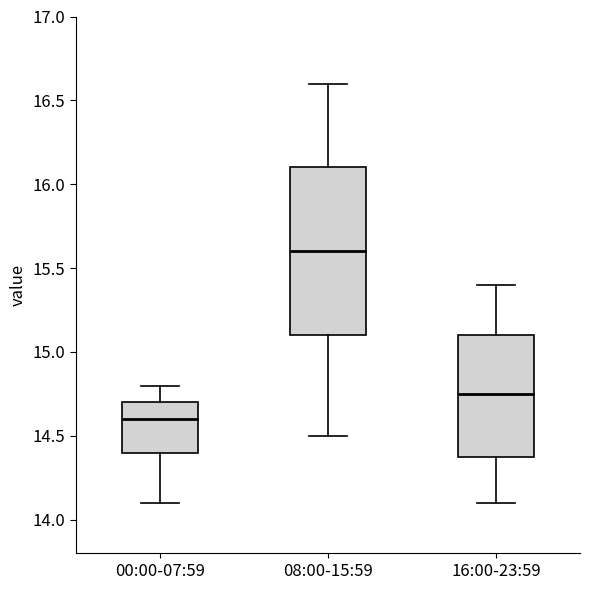

Reading left to right, transcribe this box plot: for each box, give where its median line is, the range the box spans, and where its two whiskers end, as read against the y-axis. The values are not printed on the chart, so give them approximately, as read against the axis.

00:00-07:59: median 14.60, box 14.40 to 14.70, whiskers 14.10 to 14.80
08:00-15:59: median 15.60, box 15.10 to 16.10, whiskers 14.50 to 16.60
16:00-23:59: median 14.75, box 14.40 to 15.10, whiskers 14.10 to 15.40